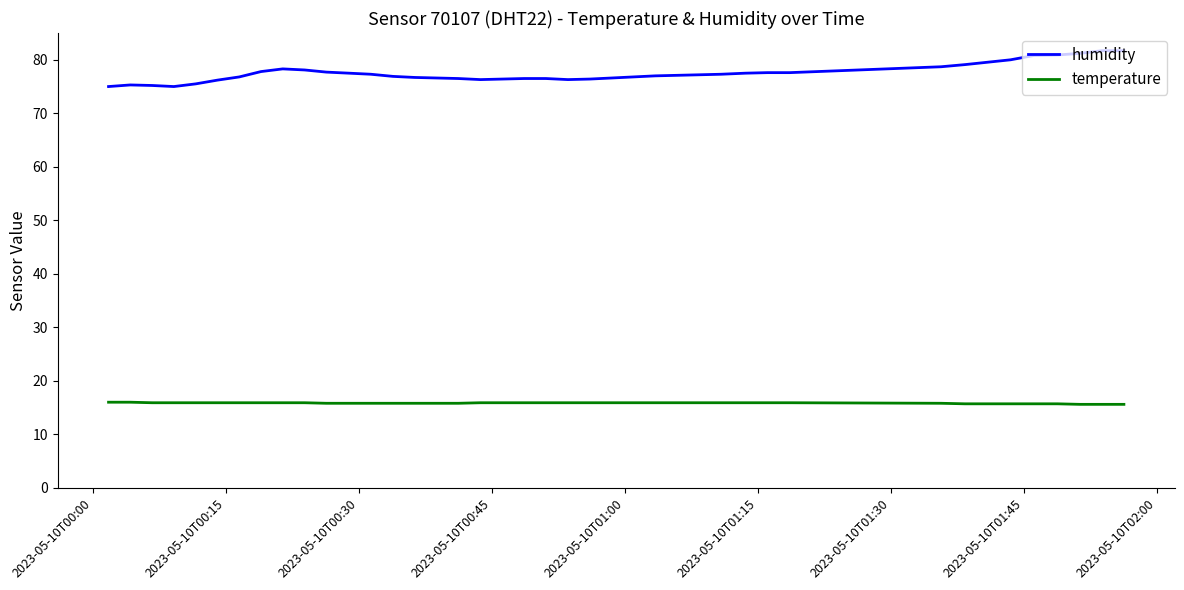

Is this an area chart (filled region under the line)?

No